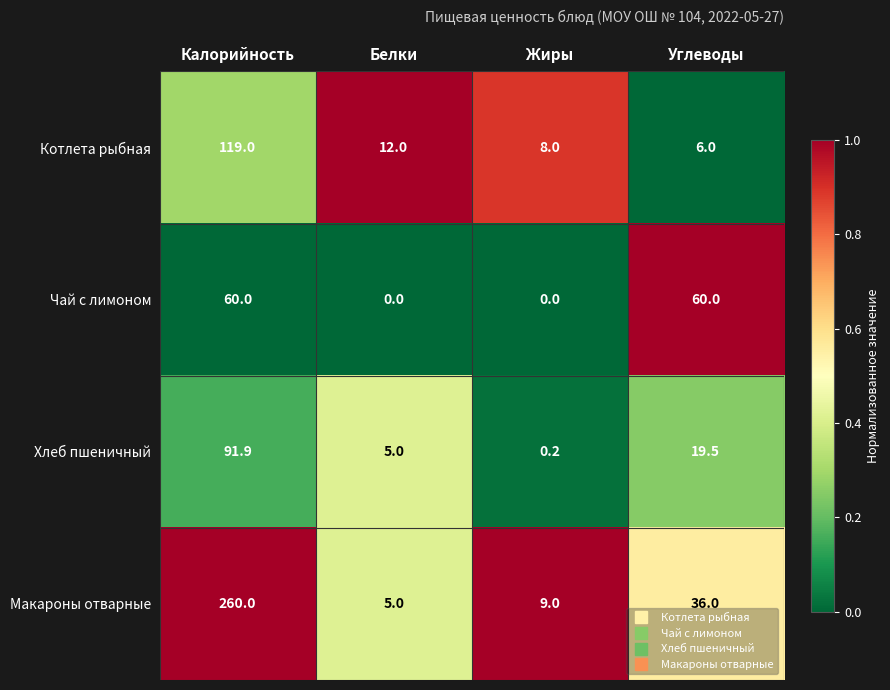

Reading left to right, transcribe all the data shown in this chart.

Котлета рыбная: Калорийность=119.0	Белки=12.0	Жиры=8.0	Углеводы=6.0
Чай с лимоном: Калорийность=60.0	Белки=0.0	Жиры=0.0	Углеводы=60.0
Хлеб пшеничный: Калорийность=91.9	Белки=5.0	Жиры=0.2	Углеводы=19.5
Макароны отварные: Калорийность=260.0	Белки=5.0	Жиры=9.0	Углеводы=36.0